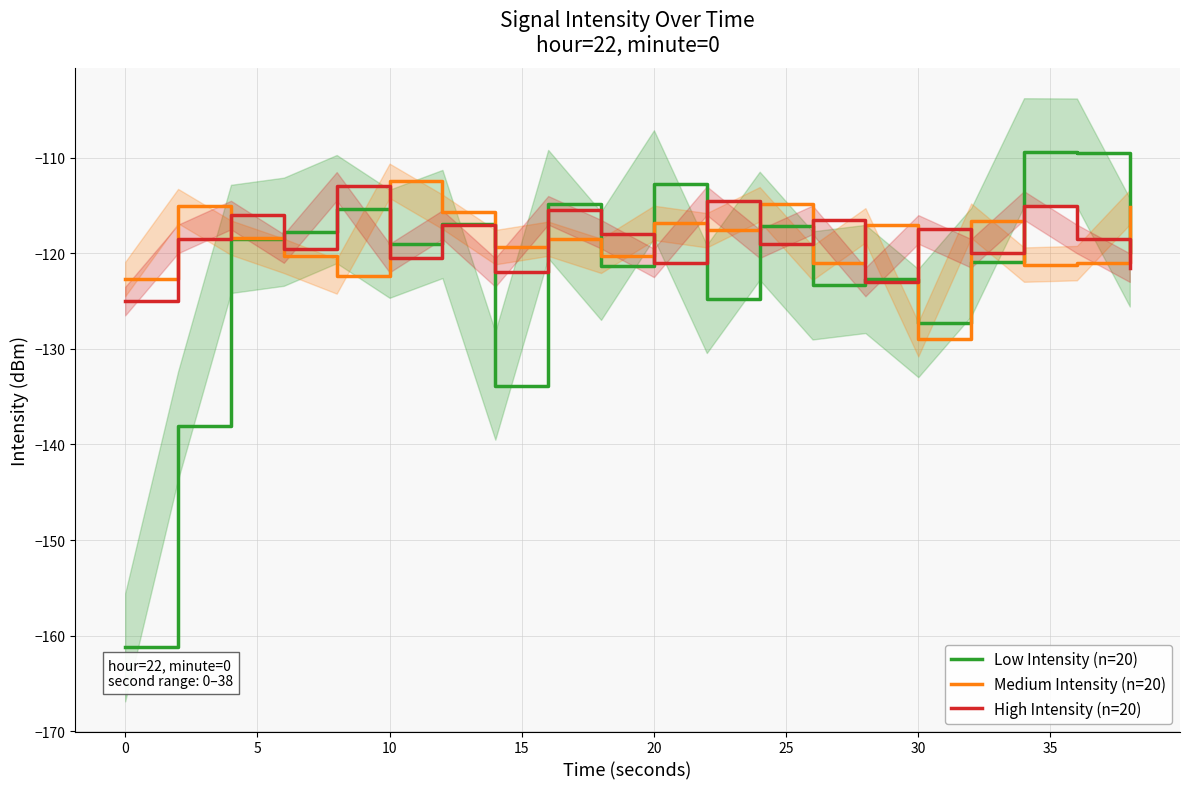

At 10, list the series in order from smallest to largest.

Medium Intensity (n=20), High Intensity (n=20), Low Intensity (n=20)